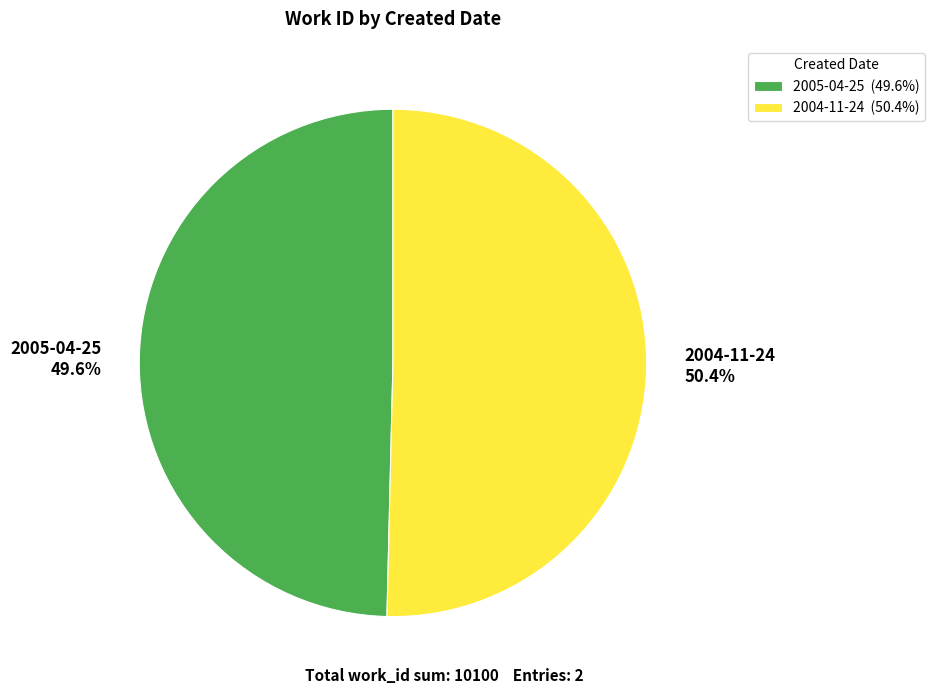

How many segments does this pie chart have?

2